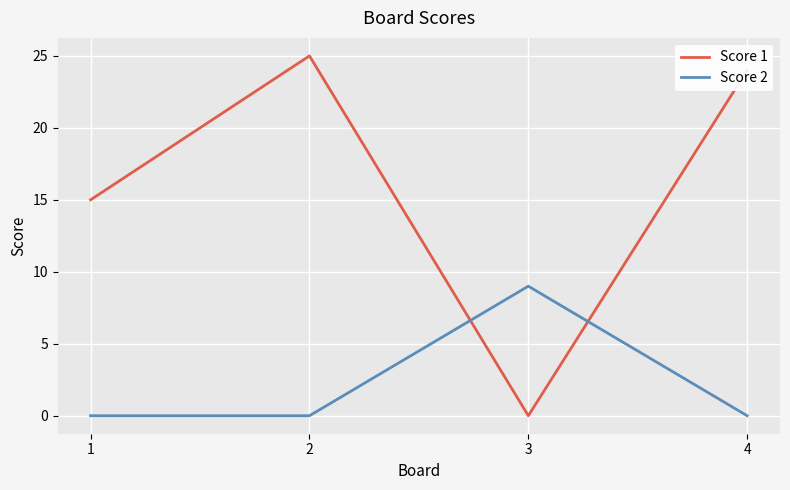

Reading right to left, what are all the values shown in this chart?

Score 1: 24	0	25	15
Score 2: 0	9	0	0